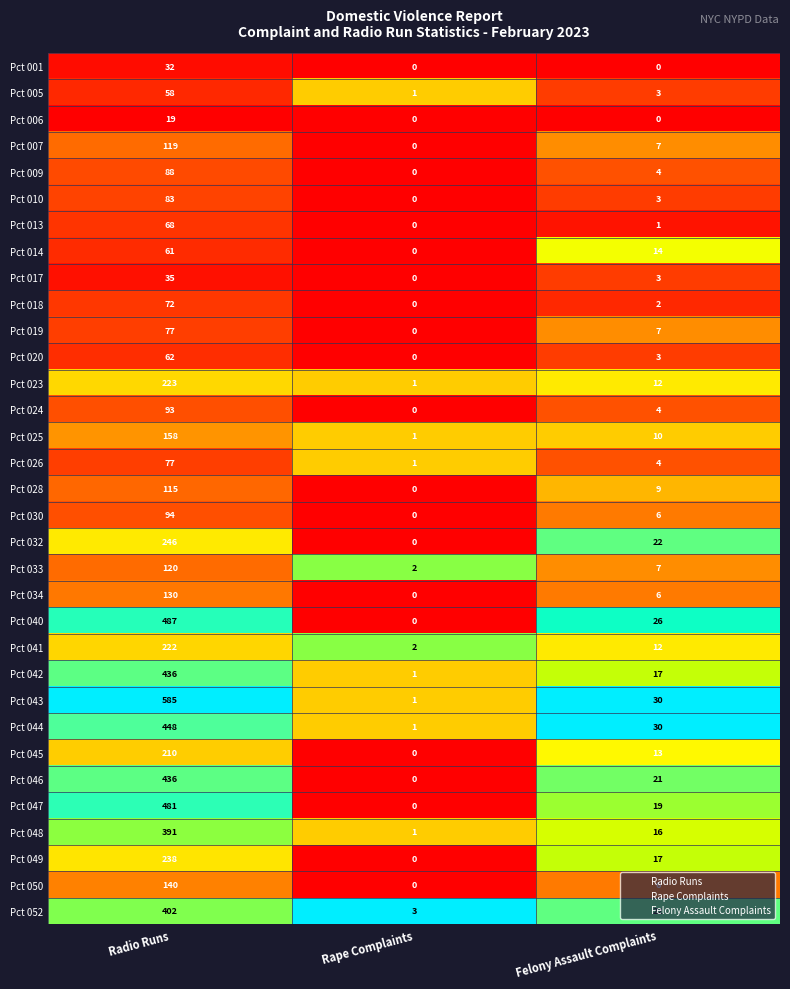

The value of Pct 018 at Rape Complaints is 41. True or false?

False